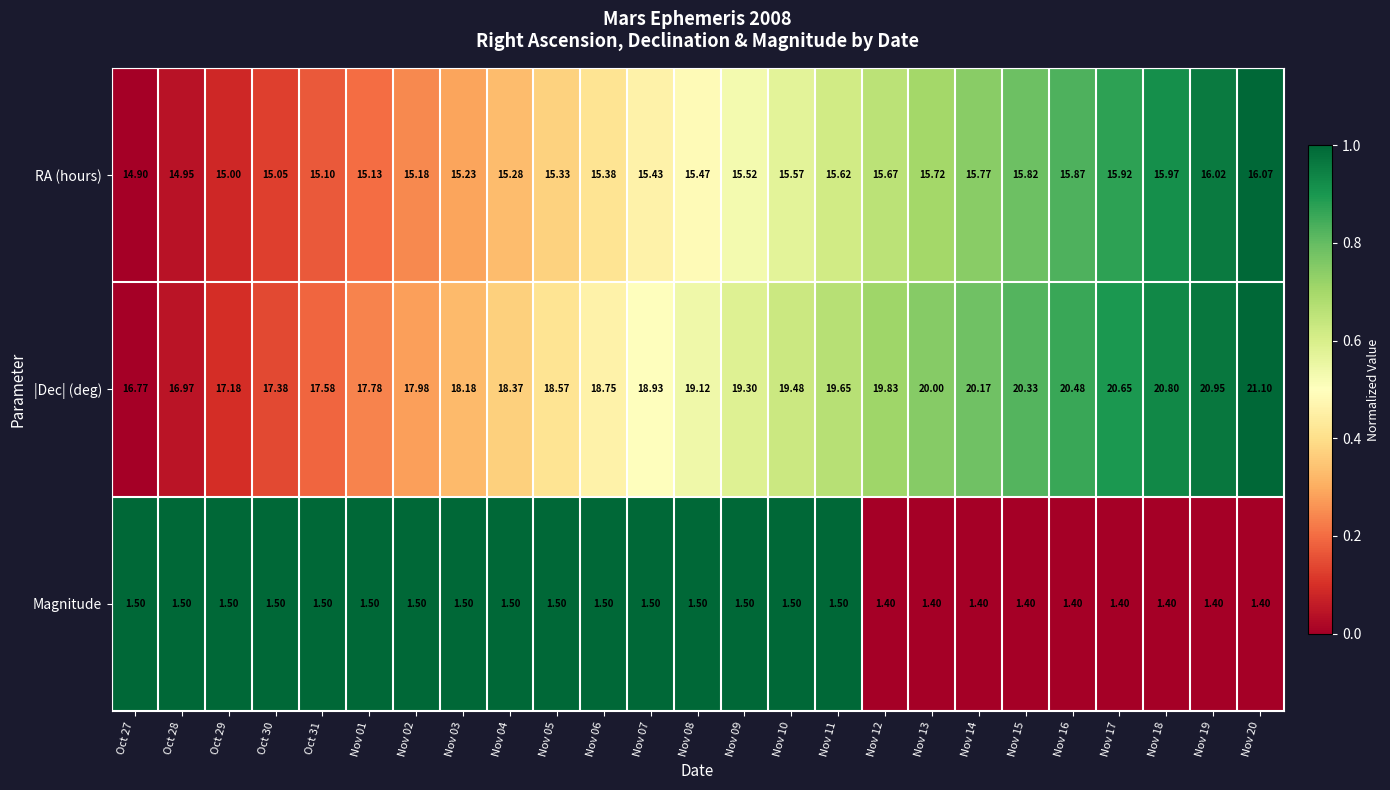

Which category has the highest value across all series?

Nov 20